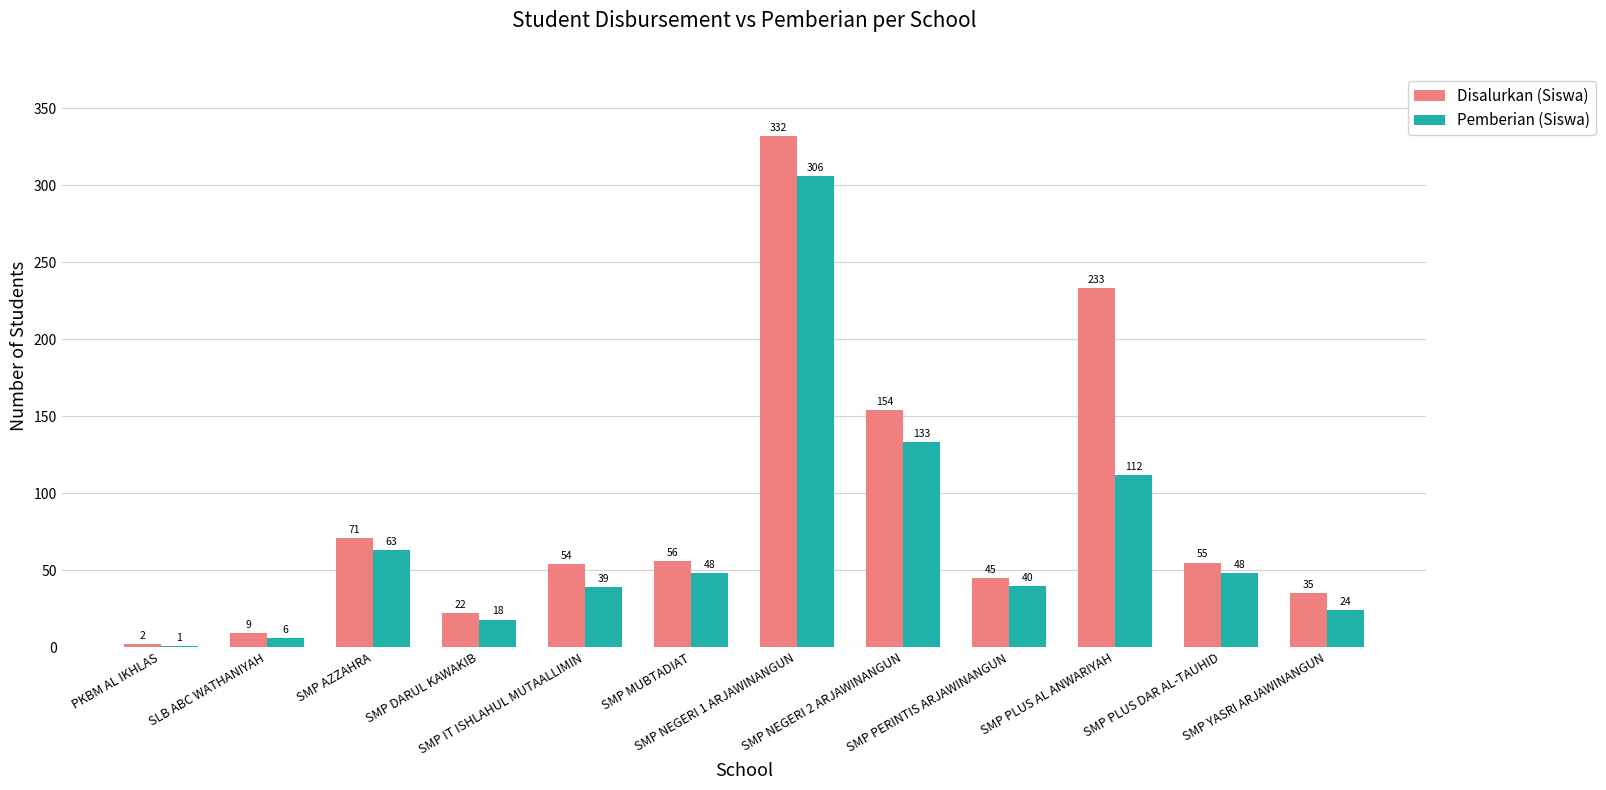

What is the sum of all Disalurkan (Siswa) values?

1068